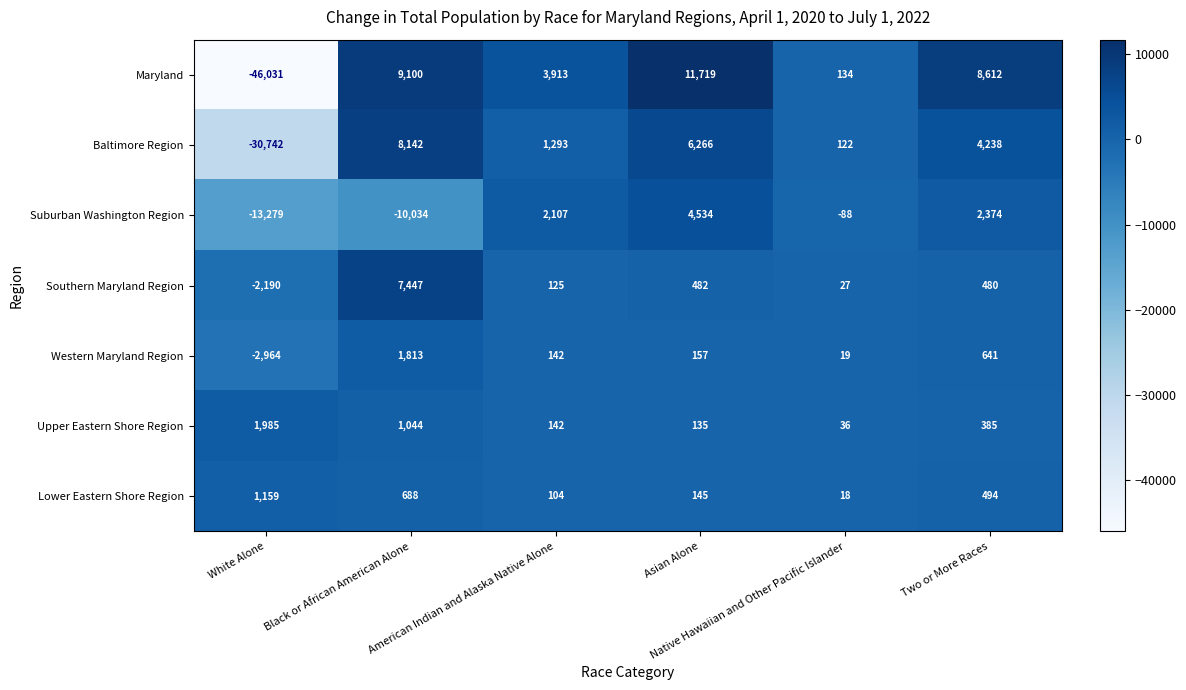

What is the total value across all series at Native Hawaiian and Other Pacific Islander?

268